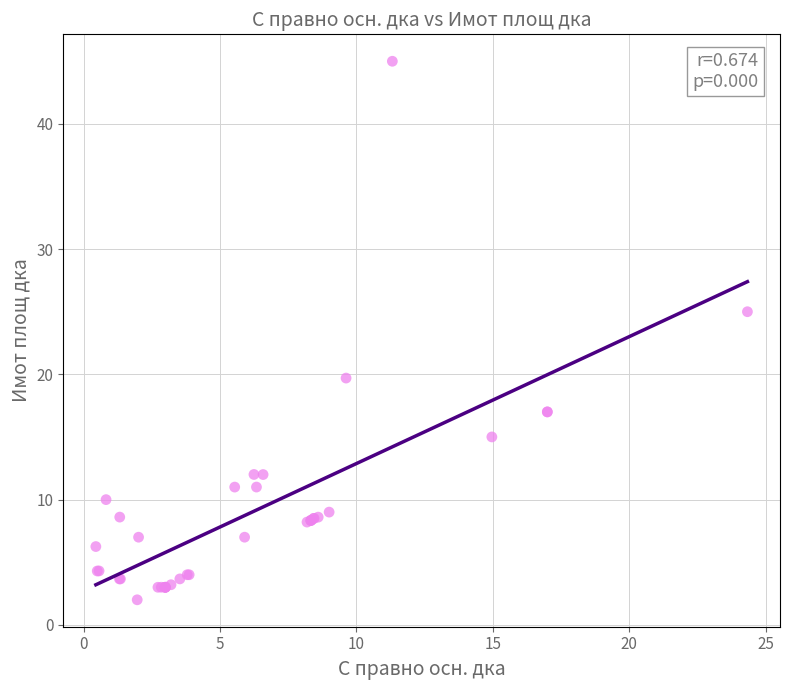

What Y value in the scatter plot is closest to 23?

25.0